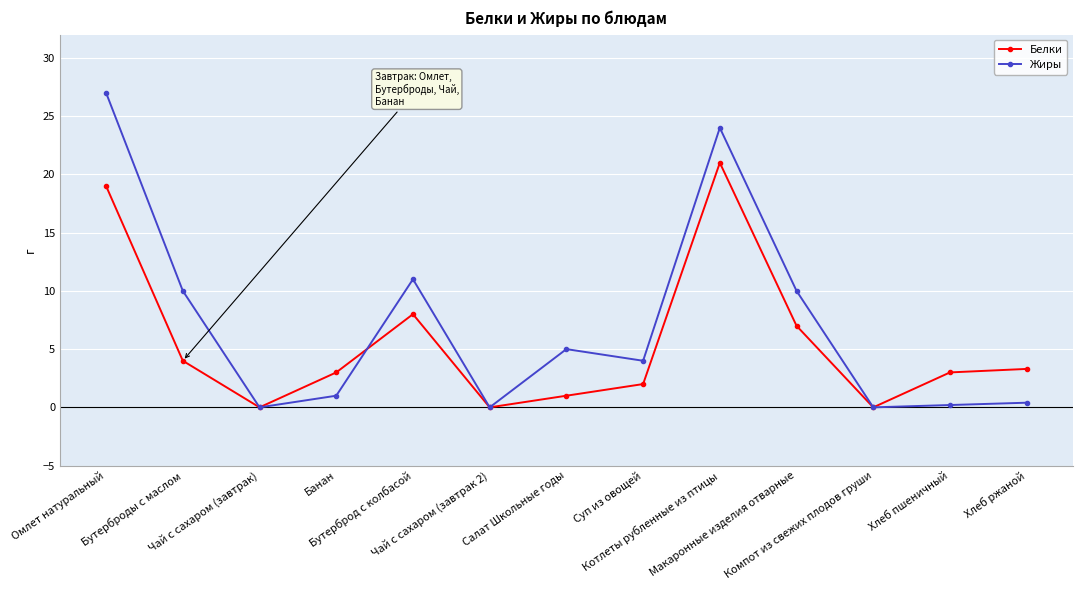

Reading left to right, extract all data points from this chart.

Белки: 19.0	4.0	0.0	3.0	8.0	0.0	1.0	2.0	21.0	7.0	0.0	3.0	3.3
Жиры: 27.0	10.0	0.0	1.0	11.0	0.0	5.0	4.0	24.0	10.0	0.0	0.2	0.4